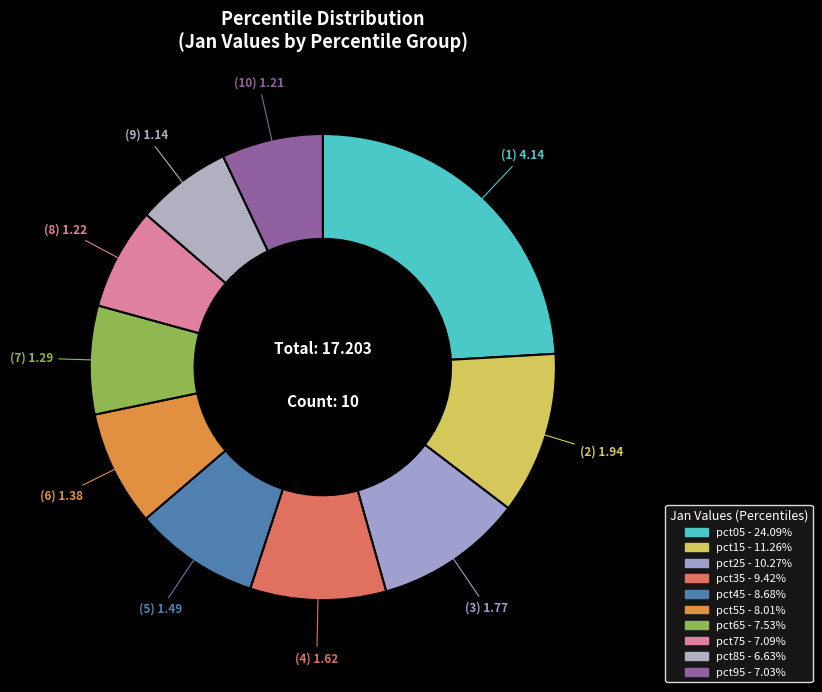

Count the number of slices in the pie.

10